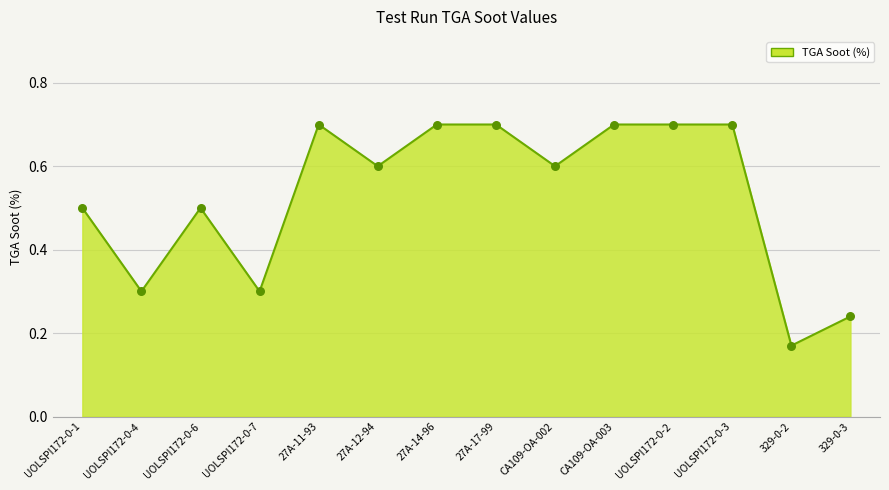

Between CA109-OA-002 and UOLSPI172-0-2, which is larger?

UOLSPI172-0-2